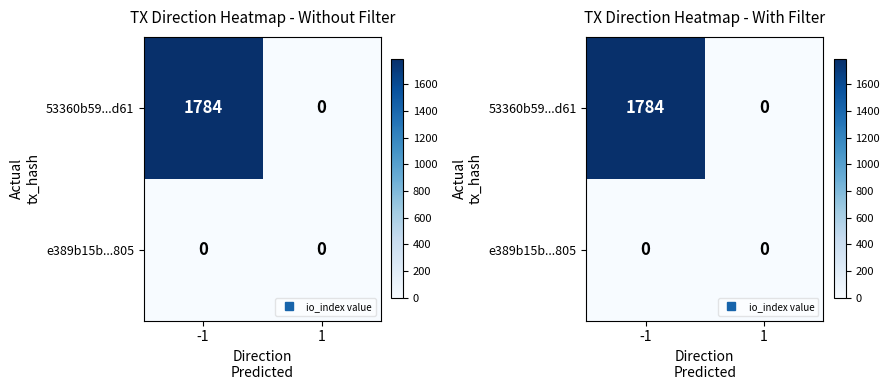

What value does the 53360b59...d61 series have at -1?

1784